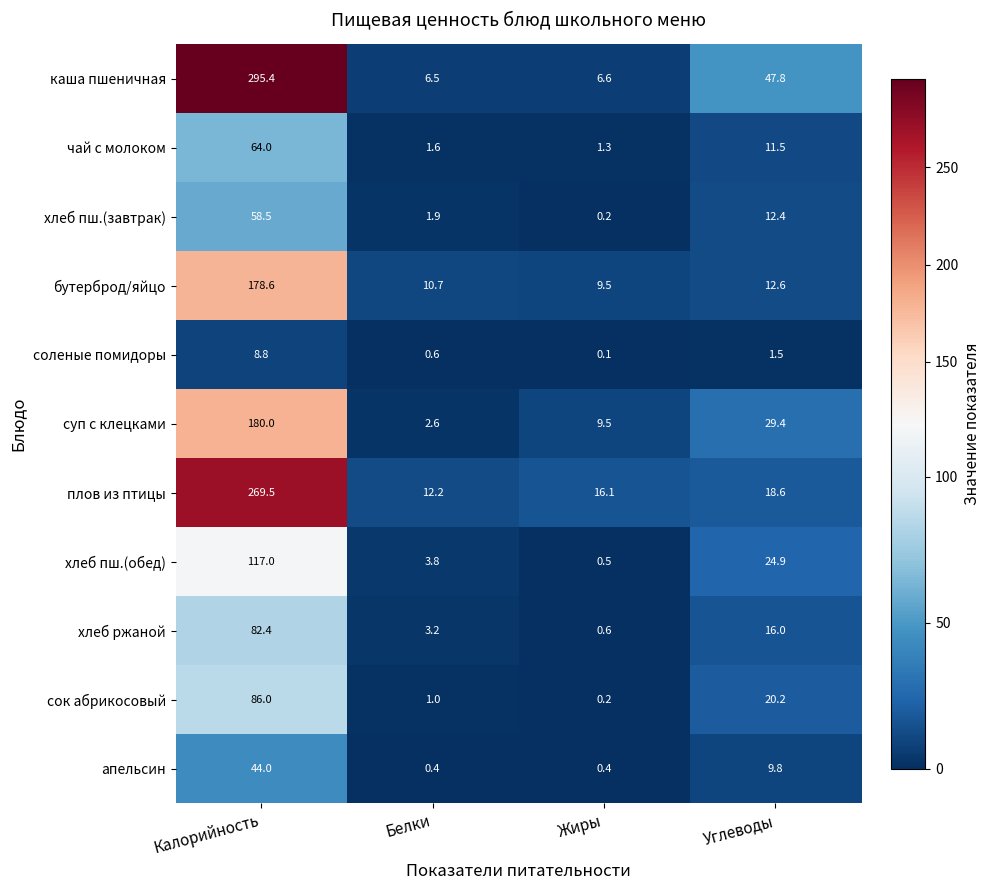

Which category has the highest value across all series?

Калорийность